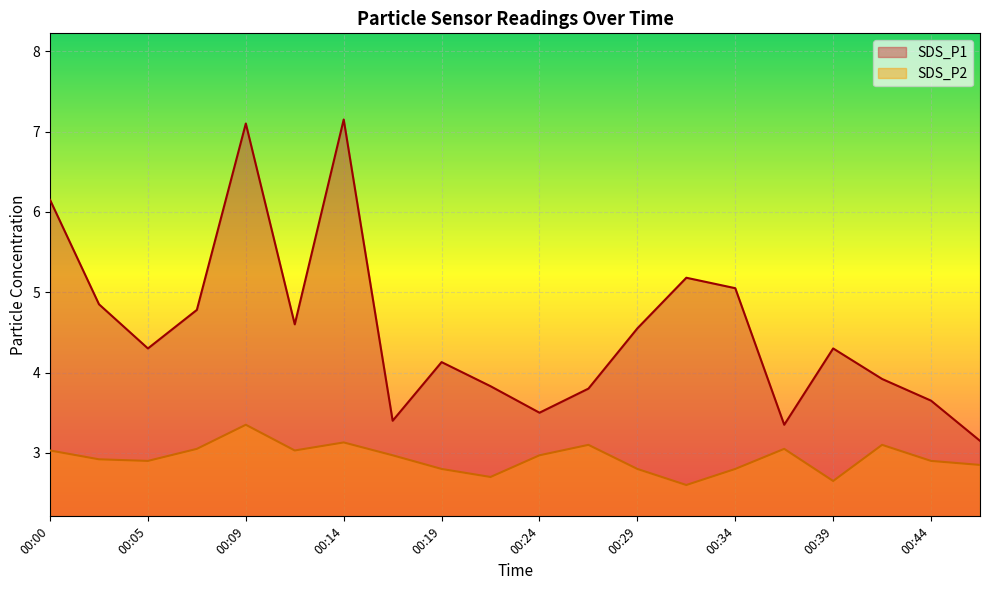

What is the minimum value for SDS_P2?

2.6